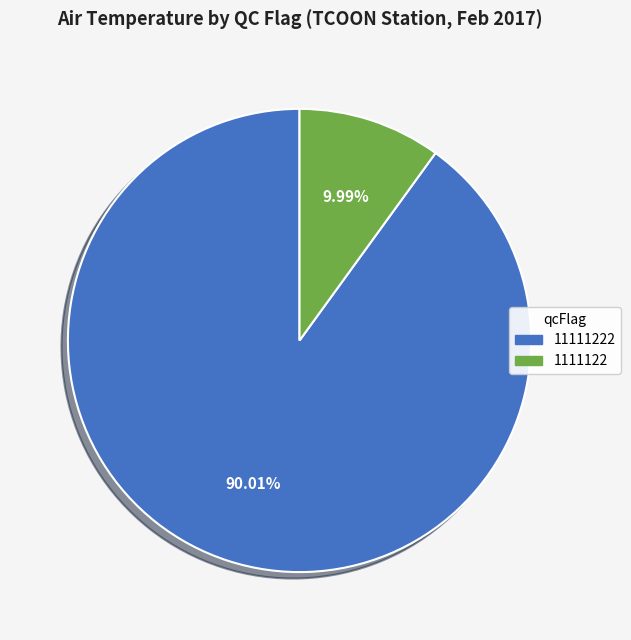

Does any single category account for the majority?

Yes